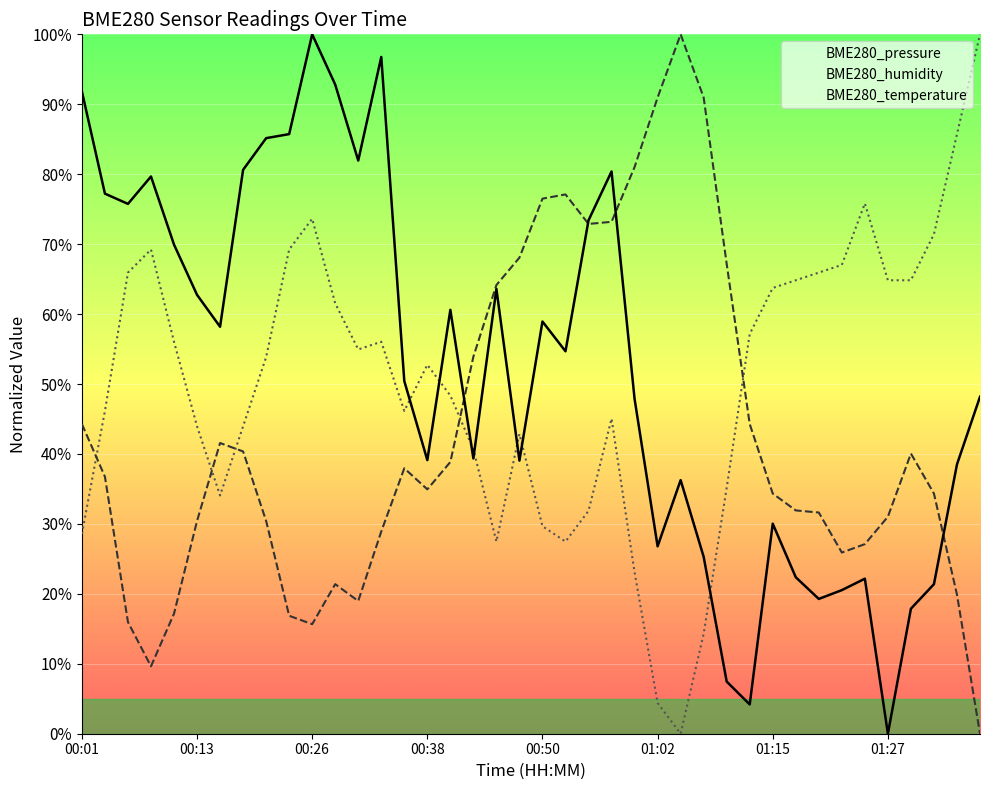

Which has a higher value, 32 or 37?

37